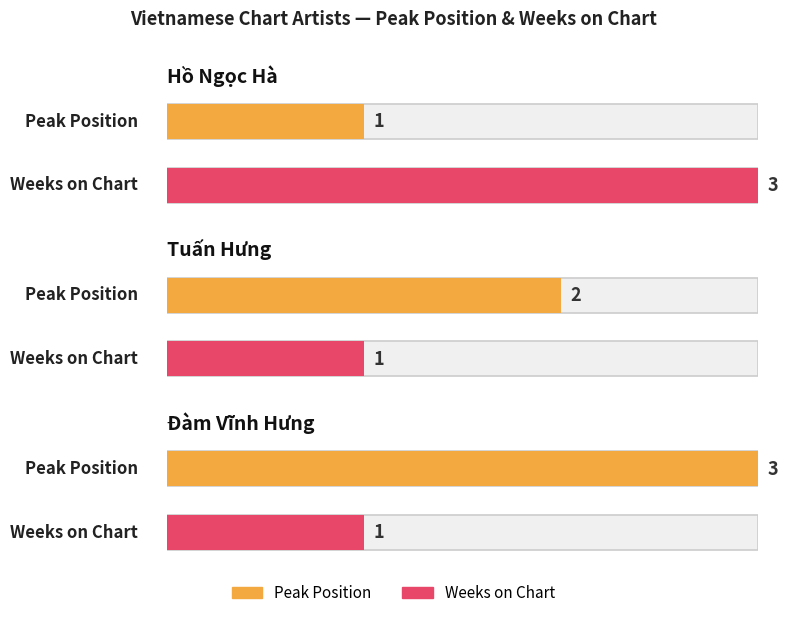

Between Đàm Vĩnh Hưng and Tuấn Hưng, which is larger?

Đàm Vĩnh Hưng